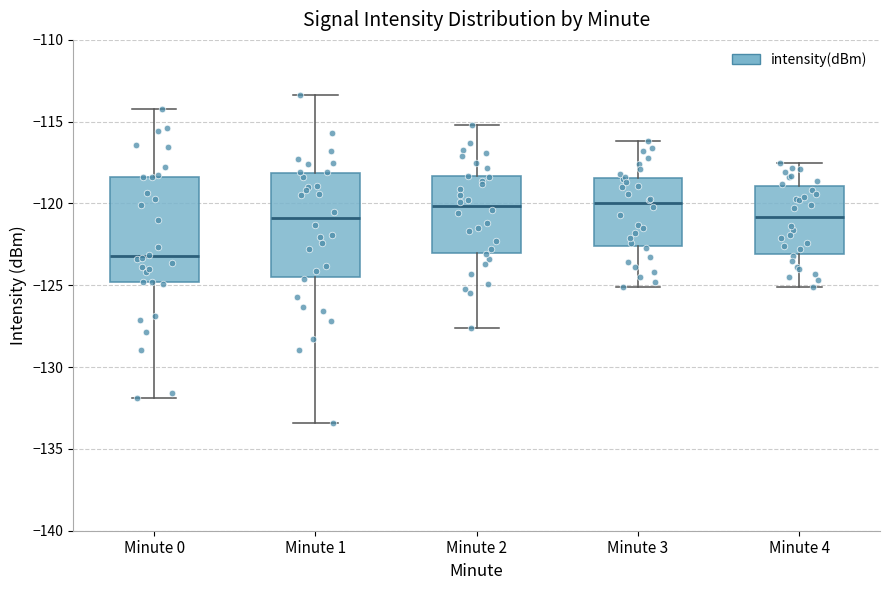

Where does the median line of the box for Minute 1 sit on the y-axis? The values are not printed on the chart, so give them approximately, as read against the axis.

-121.0